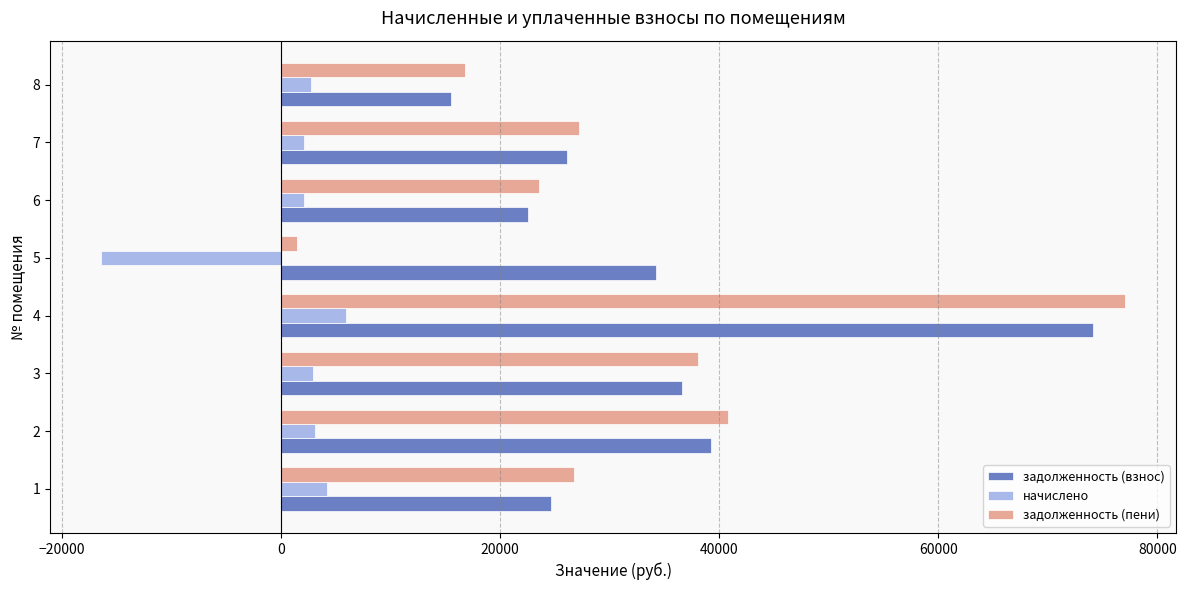

What is the difference between the second highest and minimum values in the начислено series?

20629.1